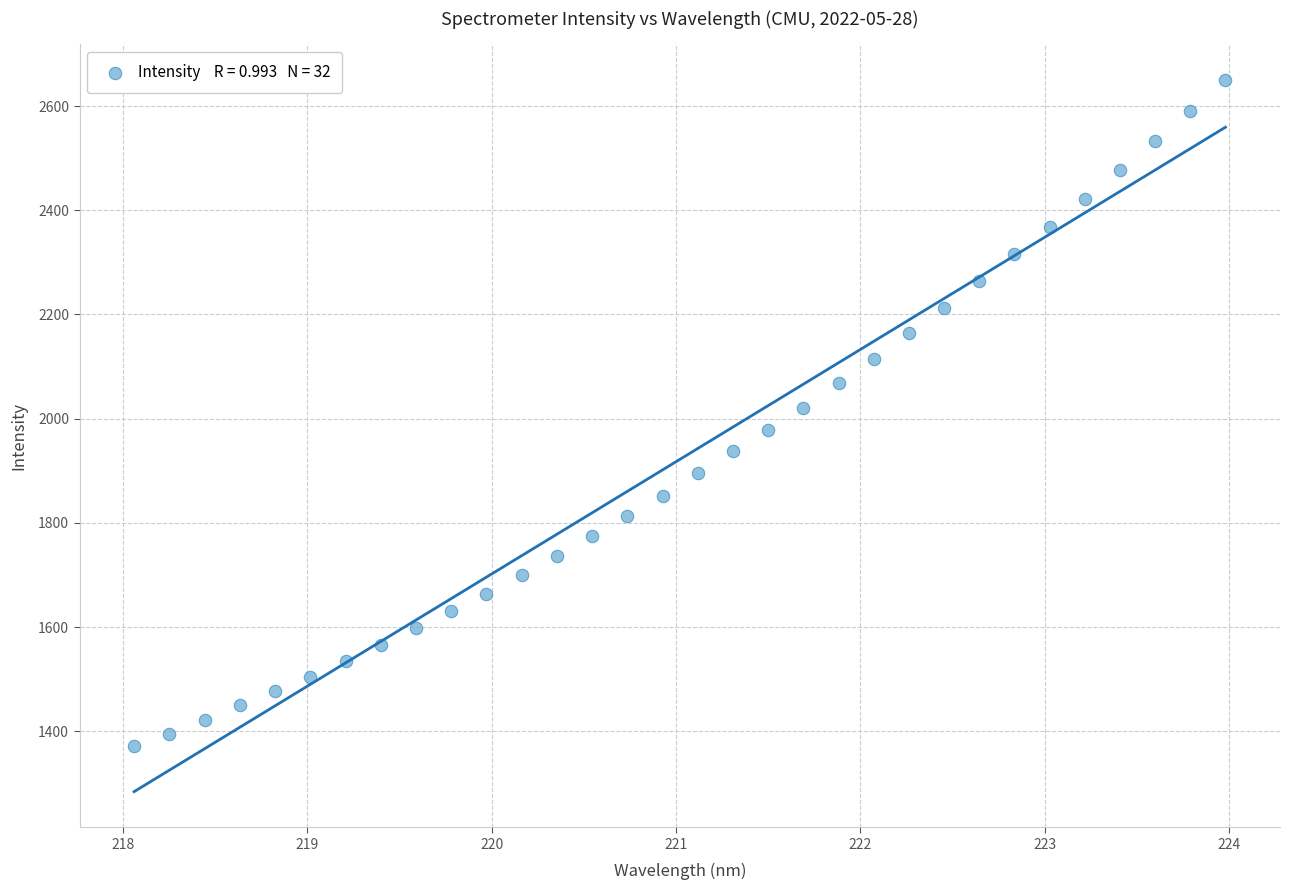

What is the range of X values (max minus min)?

5.9